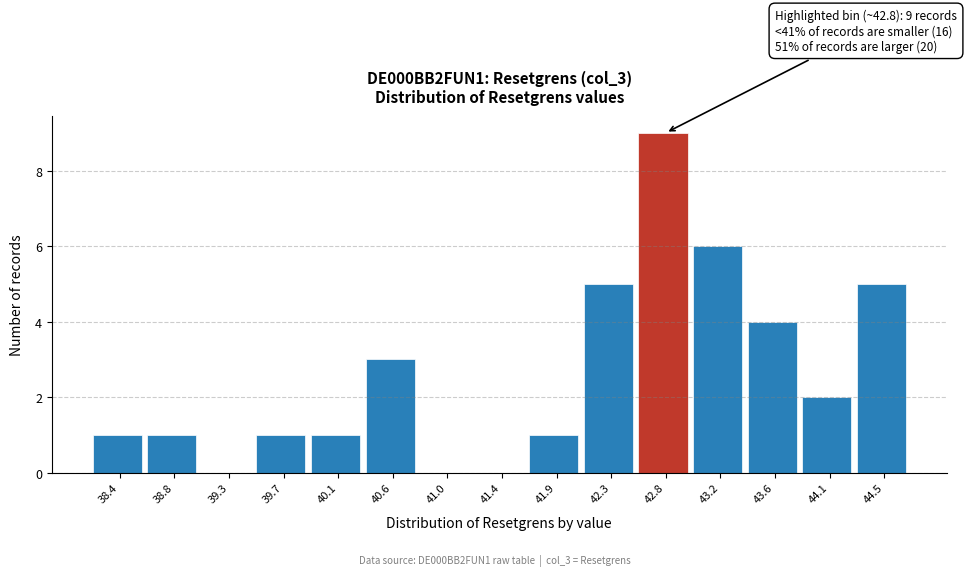

Which range on the x-axis has the tallest bar?

42.55 to 43.00